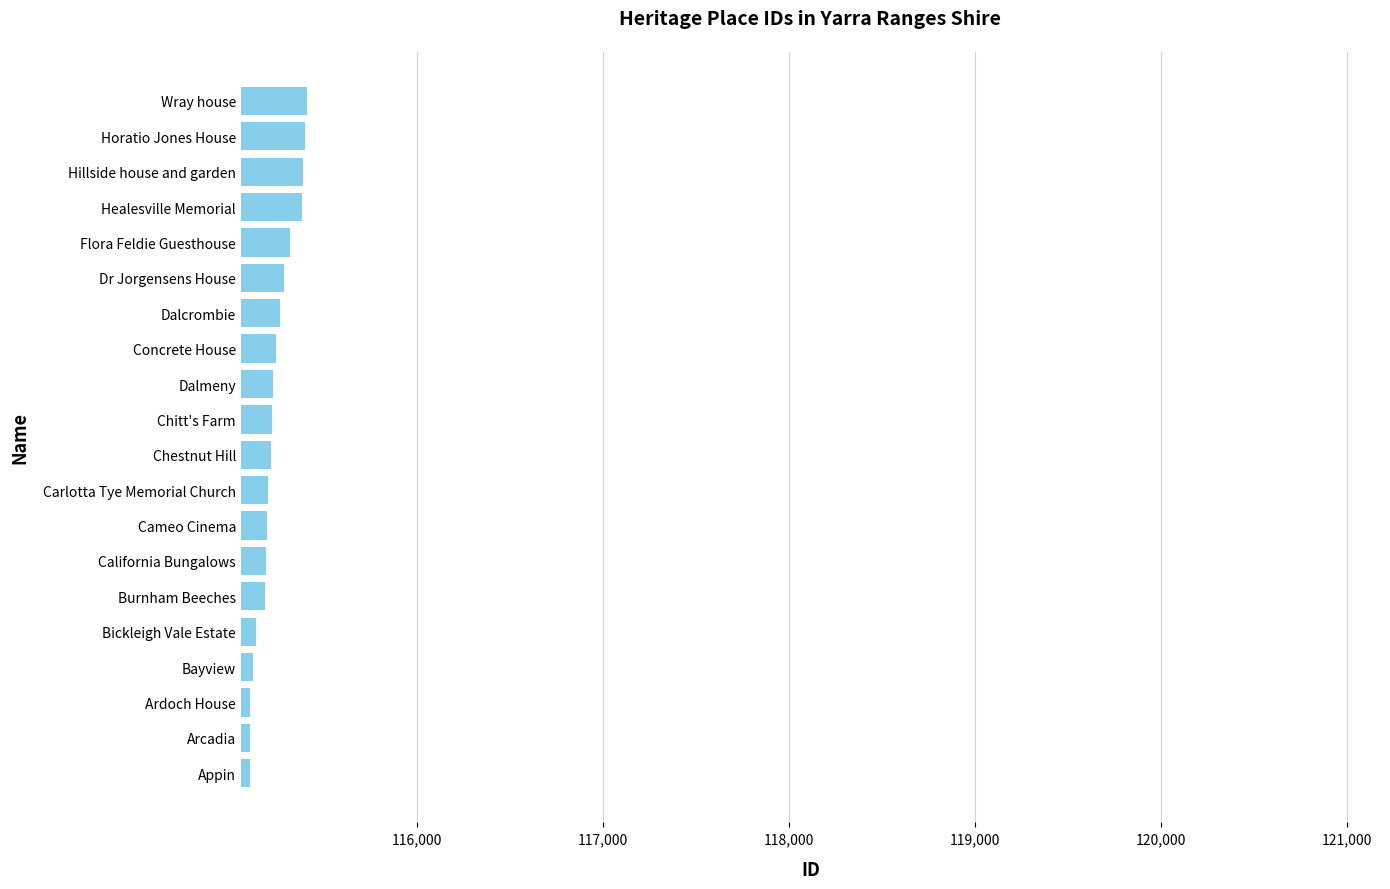

Read the value at Chitt's Farm.

115217